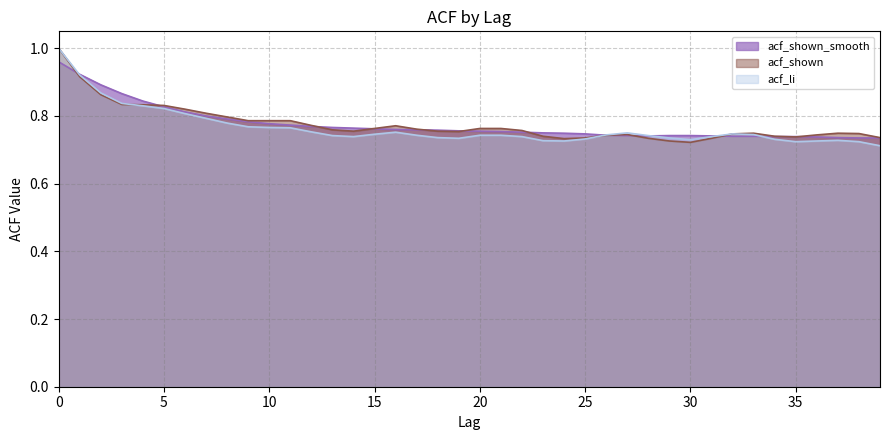

Rank the series at 1 from lowest to highest value.

acf_shown, acf_li, acf_shown_smooth